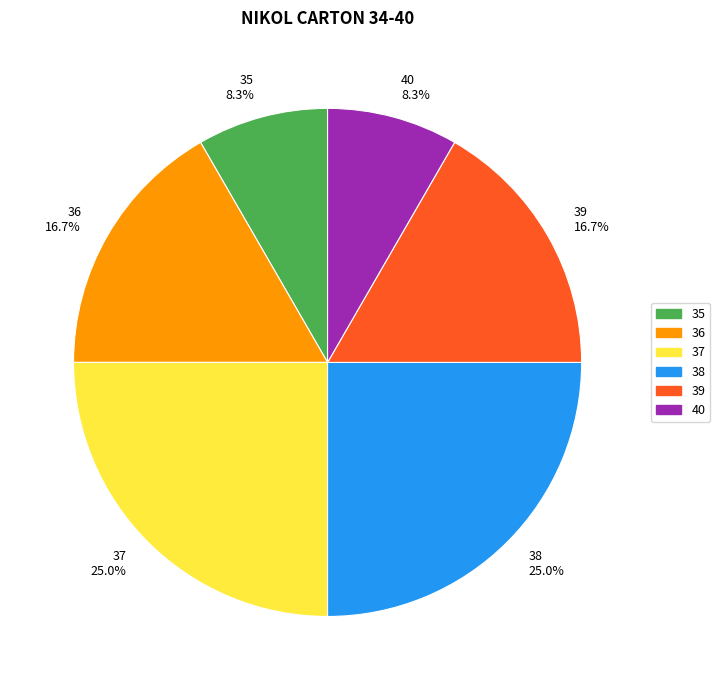

To the nearest percent, what is the combined percentage of 39 and 36?

33%